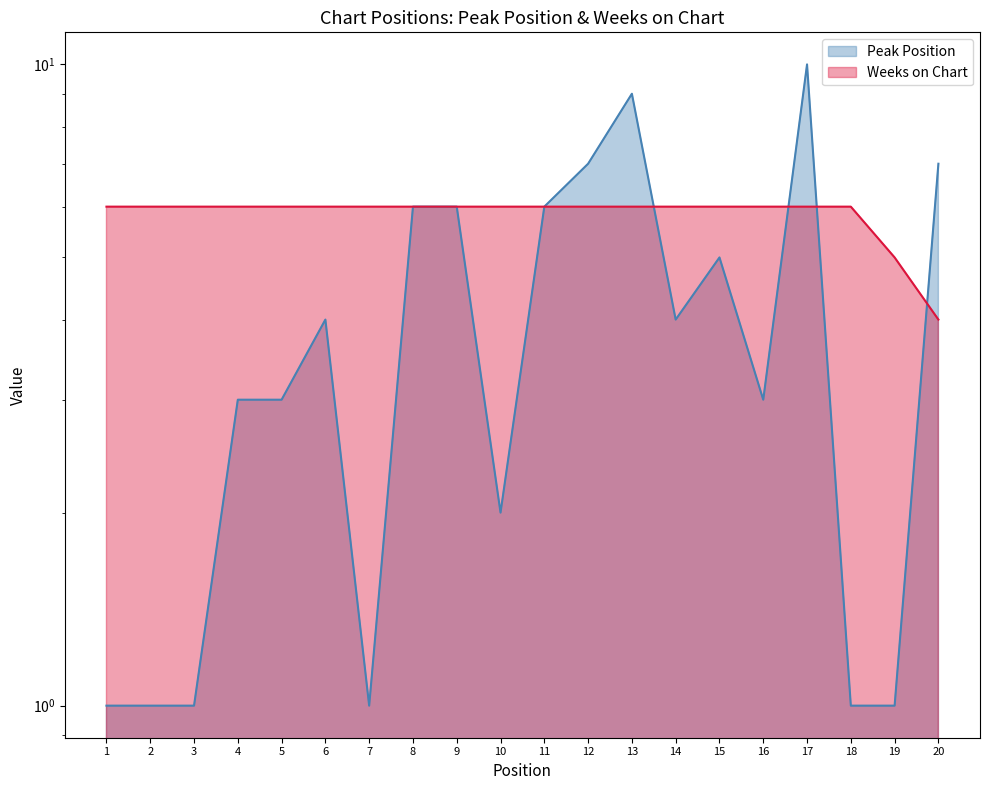

True or false: Weeks on Chart has more than 1 interior local peaks.

False